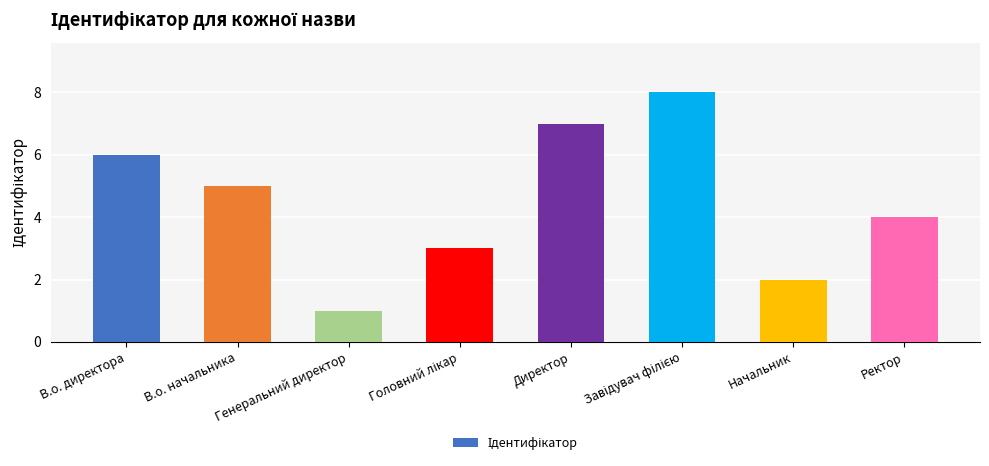

Where does the data first go above 5?

В.о. директора